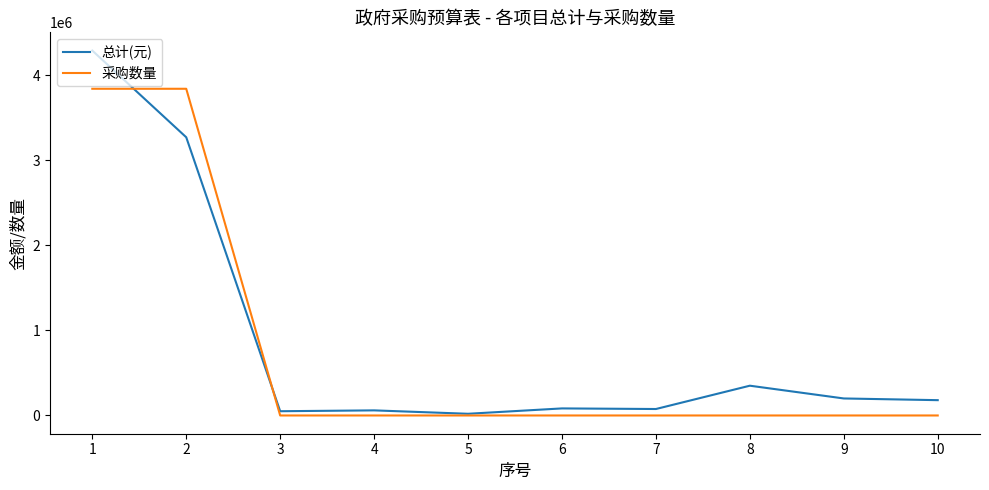

The value of 采购数量 at 8 is 10. True or false?

True